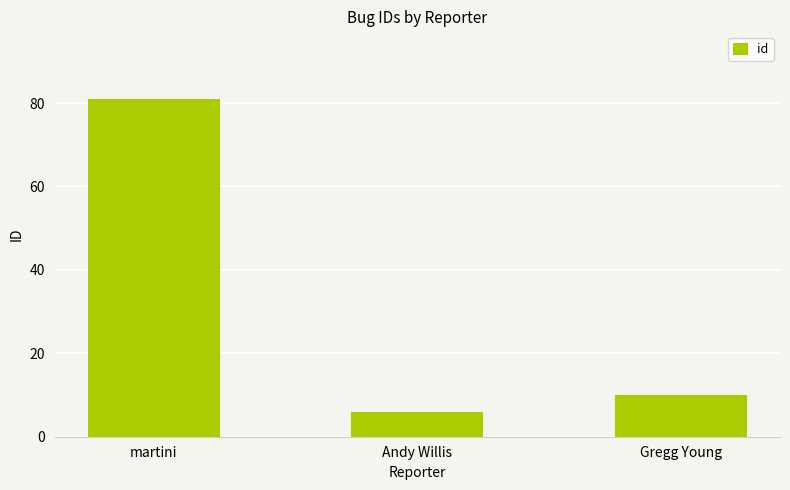

What is the ratio of the value at Andy Willis to the value at martini?

0.1